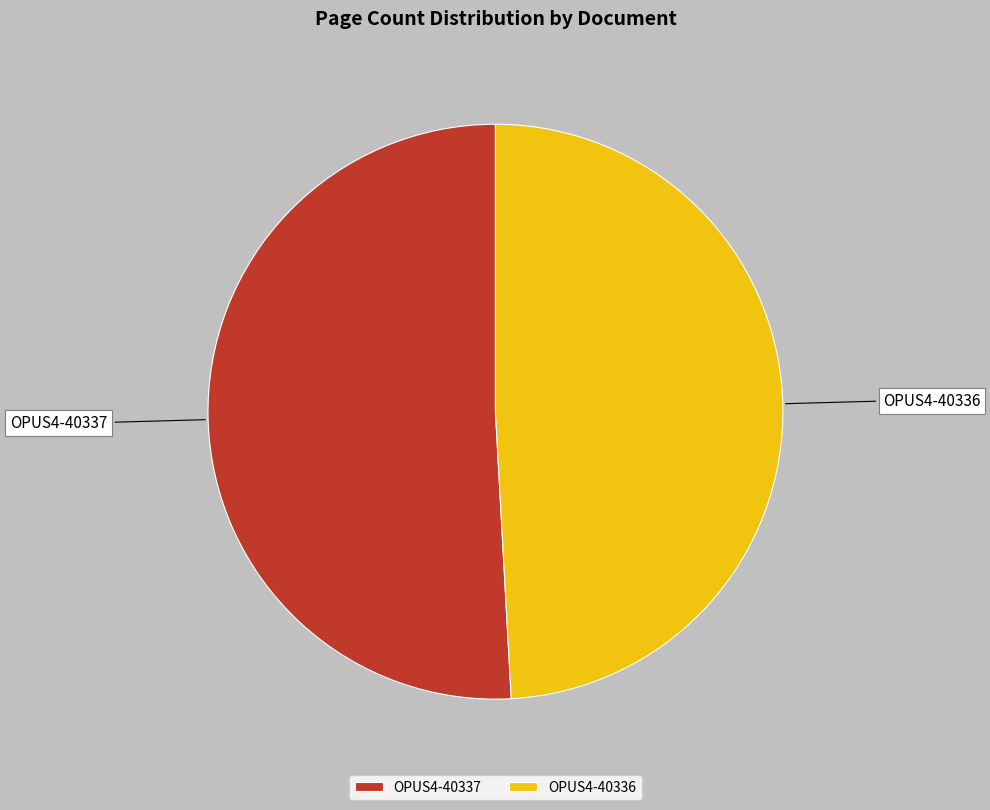

Which has a higher value, OPUS4-40336 or OPUS4-40337?

OPUS4-40337